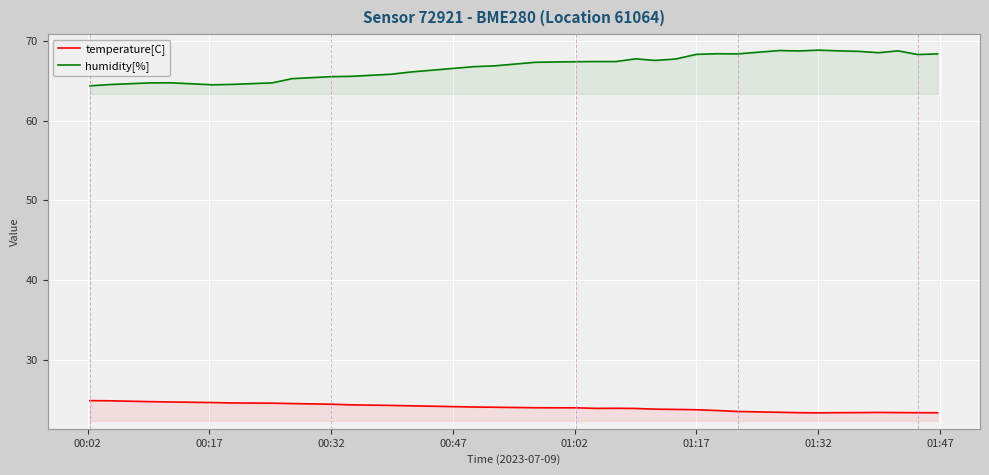

Reading right to left, what are all the values shown in this chart?

temperature[C]: 23.4	23.4	23.4	23.4	23.4	23.4	23.4	23.4	23.5	23.6	23.7	23.8	23.8	23.9	23.9	24.0	23.9	24.0	24.0	24.0	24.1	24.1	24.3	24.3	24.4	24.5	24.6	24.6	24.6	24.7	24.8	24.8	24.9	24.9
humidity[%]: 68.3	68.3	68.7	68.5	68.7	68.7	68.8	68.7	68.8	68.3	68.4	68.3	67.7	67.5	67.7	67.4	67.4	67.4	67.3	67.3	66.8	66.8	66.1	65.8	65.5	65.5	65.2	64.7	64.5	64.5	64.7	64.7	64.5	64.3